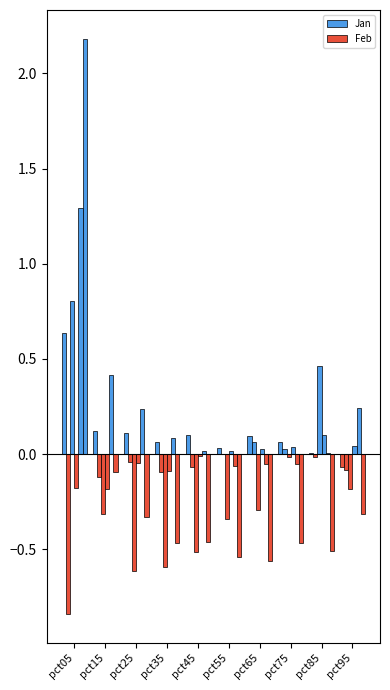

True or false: Feb has a value of 0.0 at pct85.

False